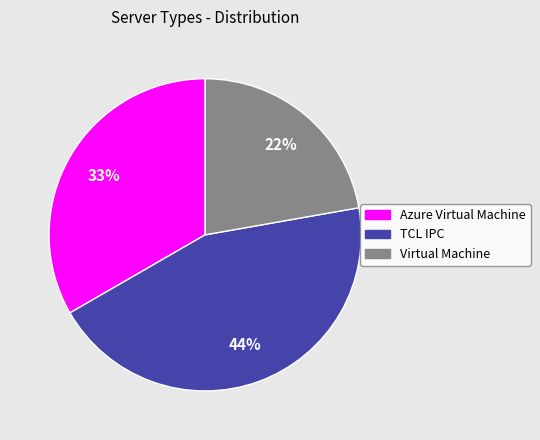

Do Virtual Machine and TCL IPC together represent more than half of the pie?

Yes